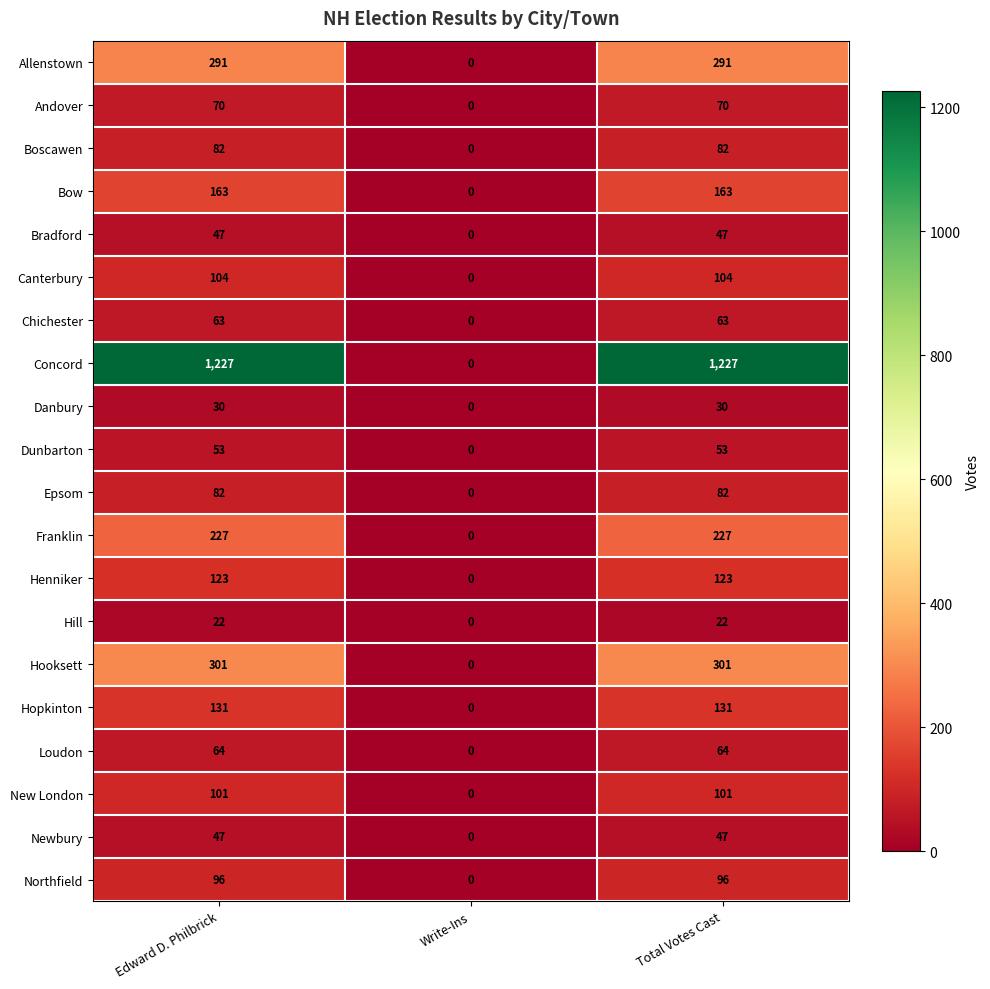

What is the average value of the Henniker series?

82